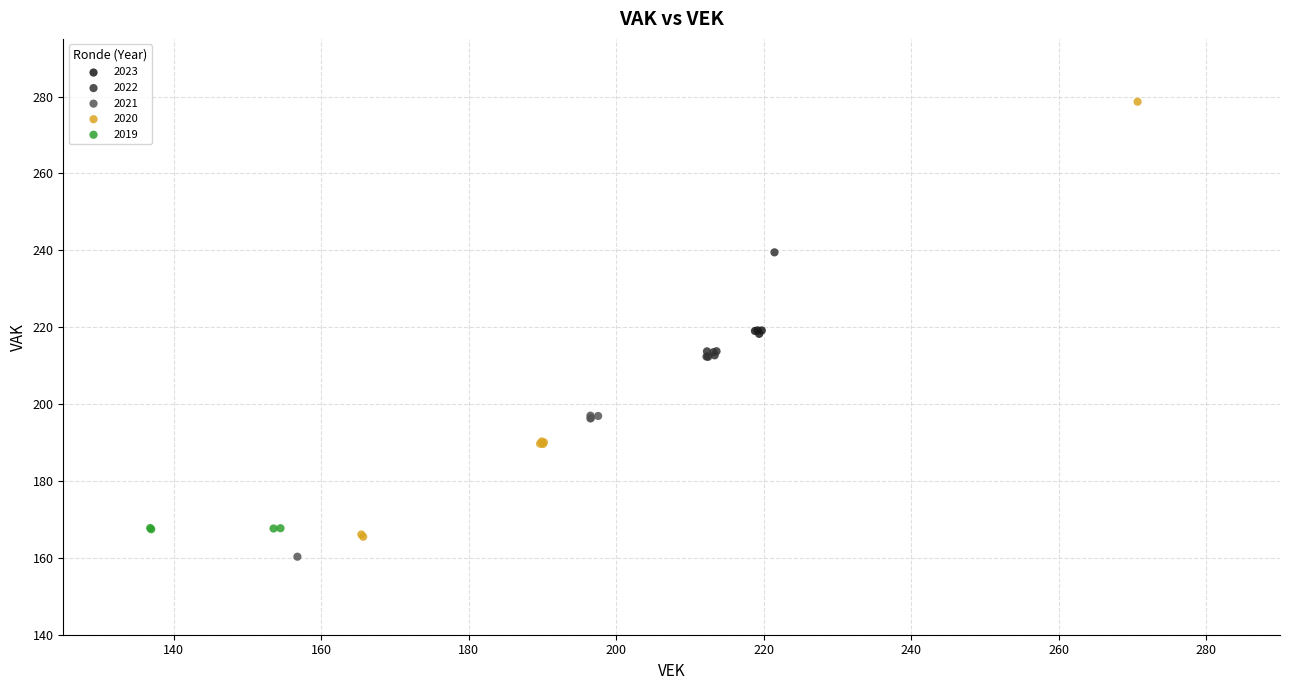

Which series has the largest Y range (max minus min)?

2020